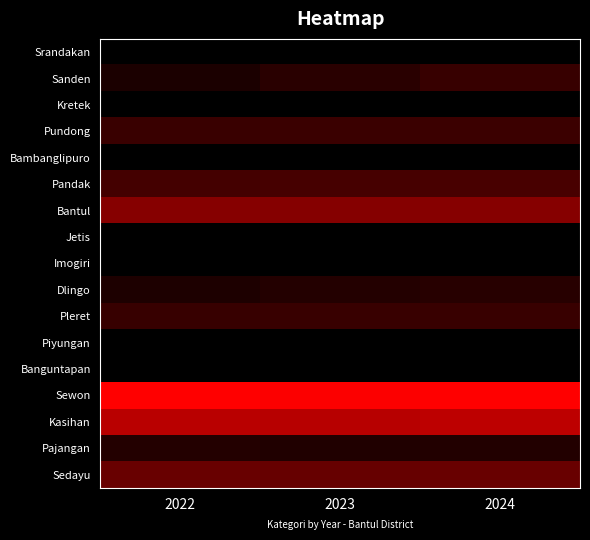

Count the number of data series in this chart.

17